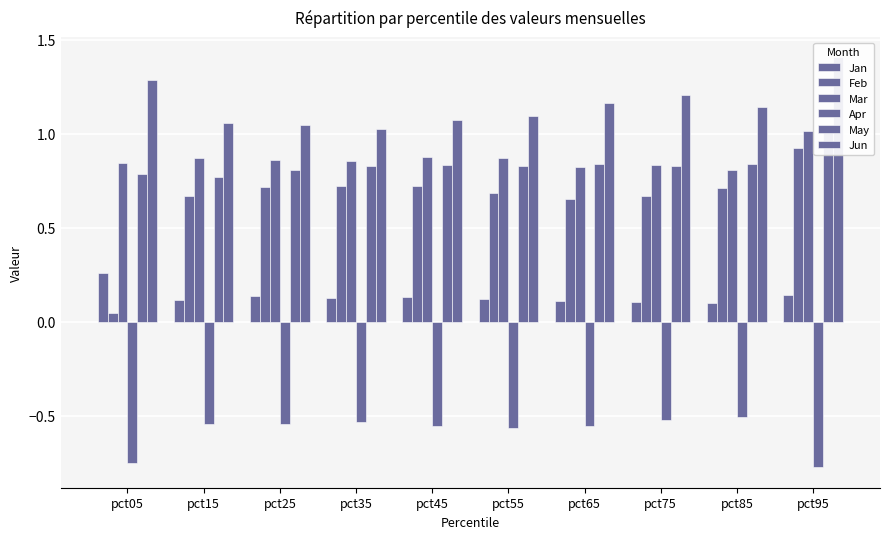

Which series has the widest spread of values?

Feb